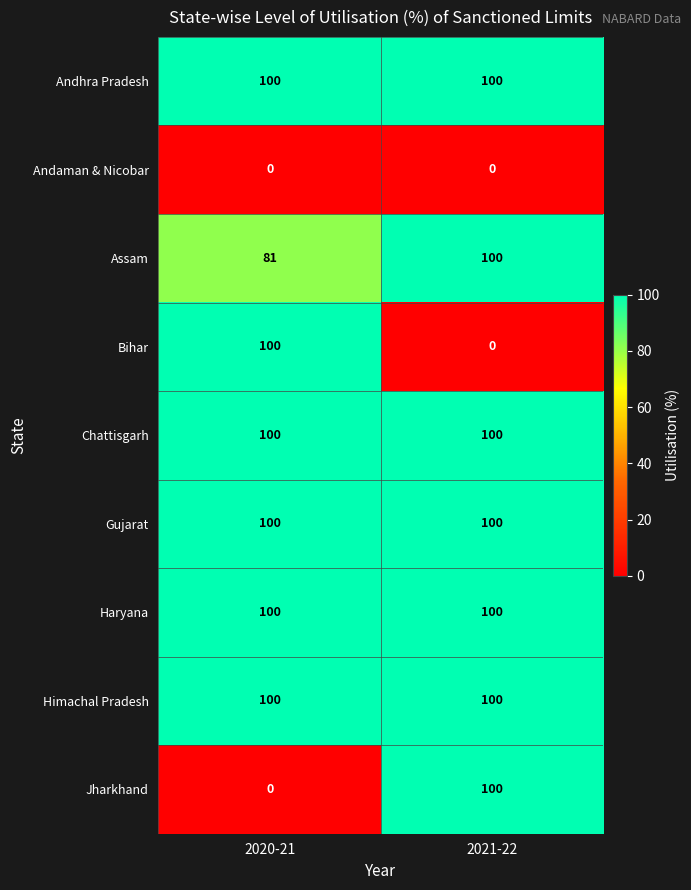

Rank the categories by Jharkhand value from lowest to highest.

2020-21, 2021-22